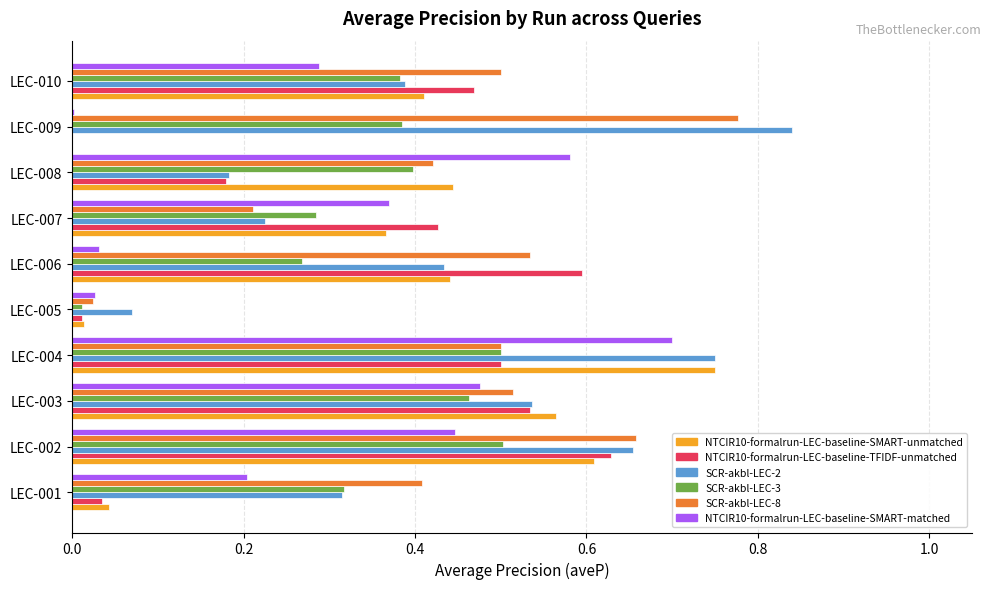

At which category is the sum across all series the highest?

LEC-004